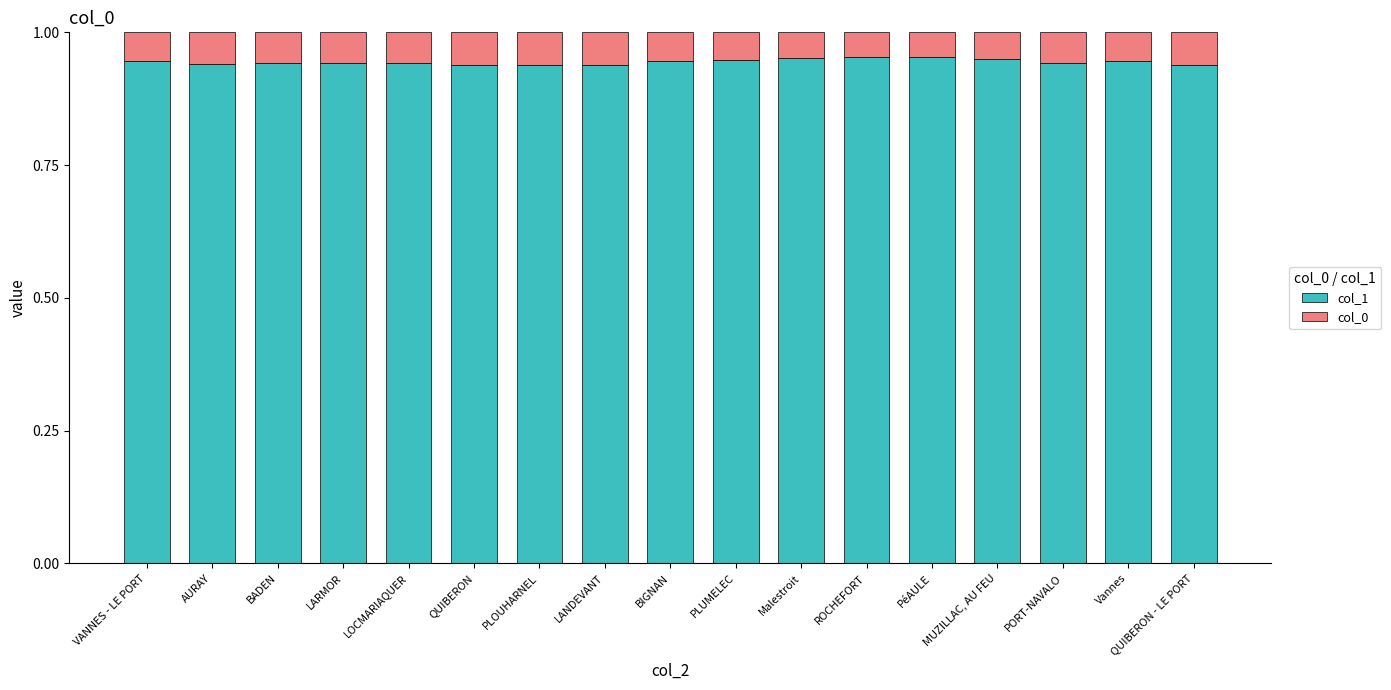

What is the sum of all col_1 values?

16.1